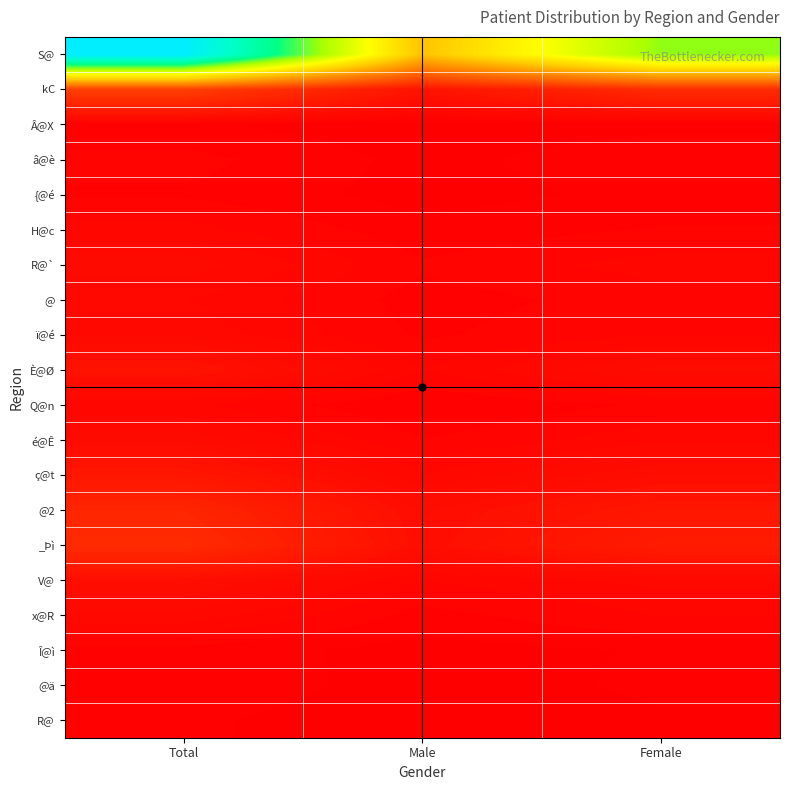

How many data points does each series have?

3